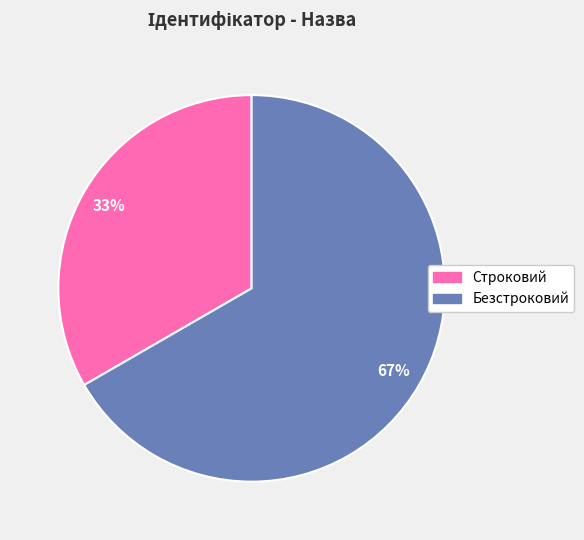

What percentage is the Строковий slice, to the nearest percent?

33%